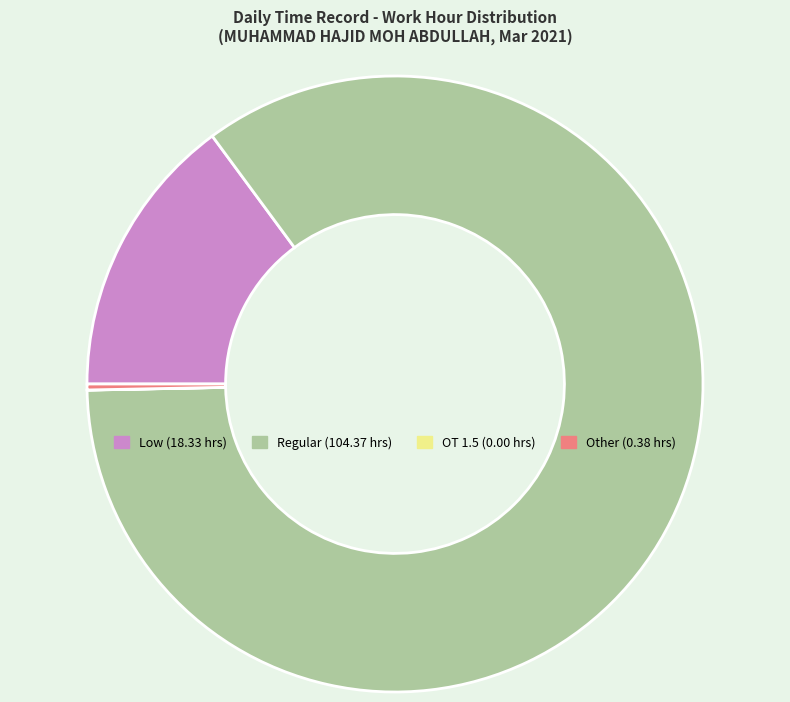

Is there a majority slice in this chart?

Yes